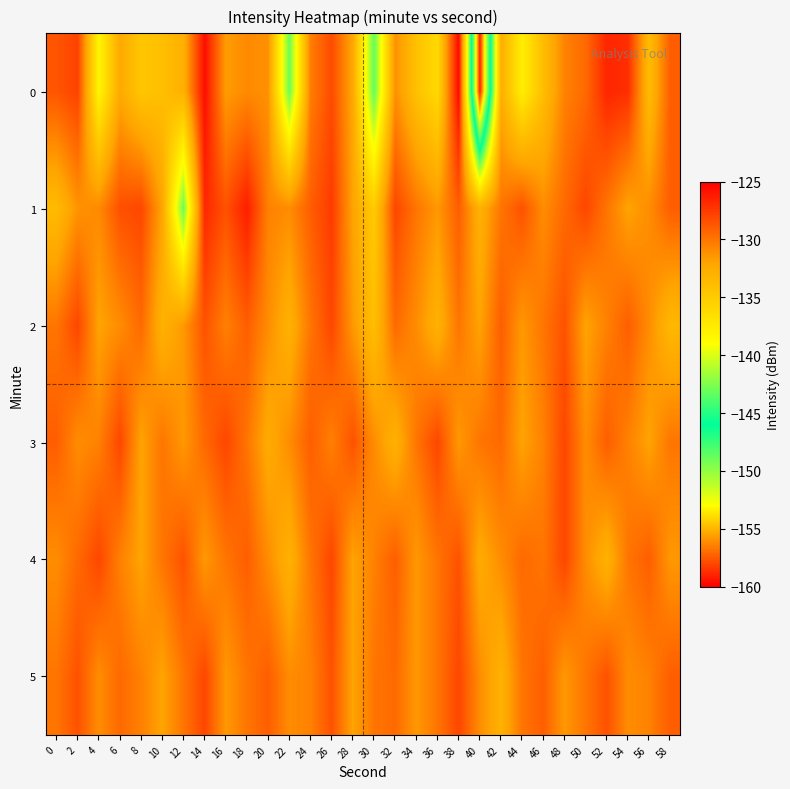

What is the smallest value displayed?

-159.1